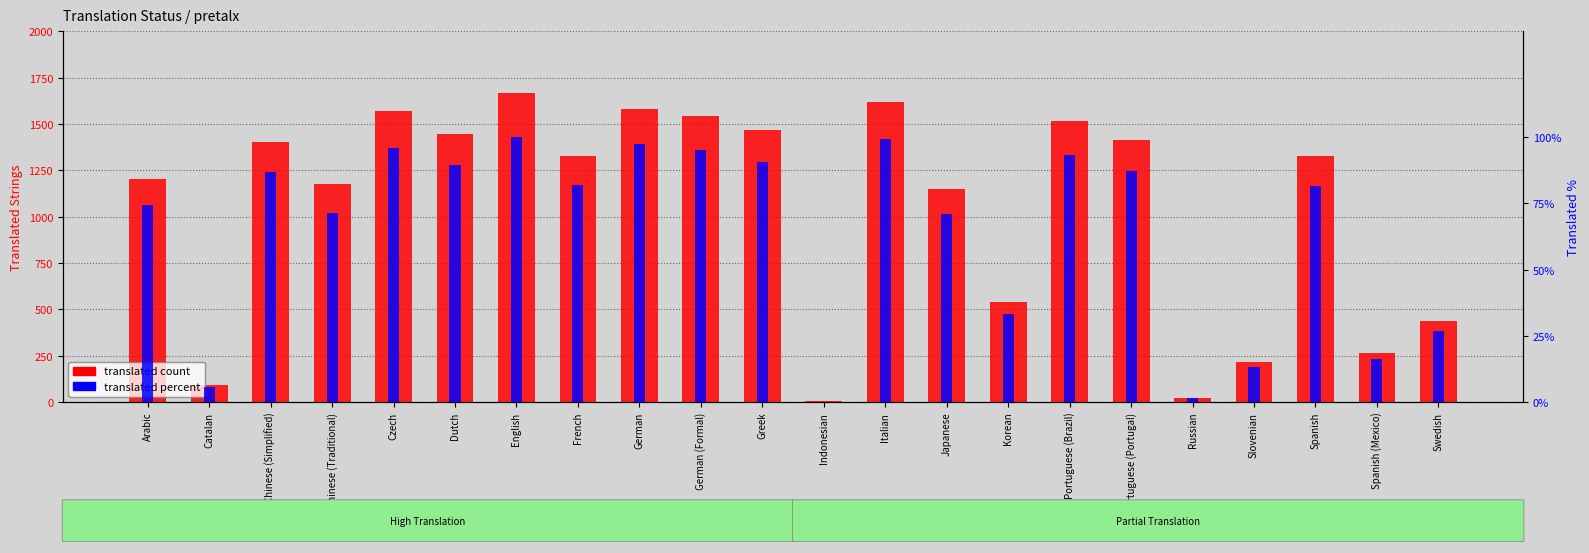

How many groups of bars are there?

22